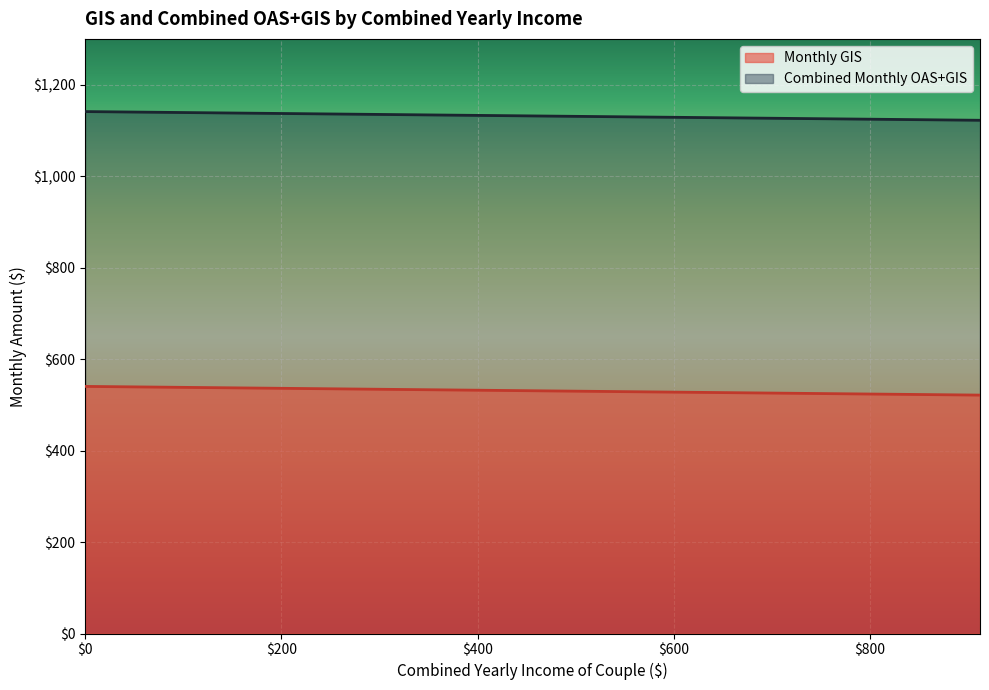

Where is Monthly GIS nearest to the value 530?

480